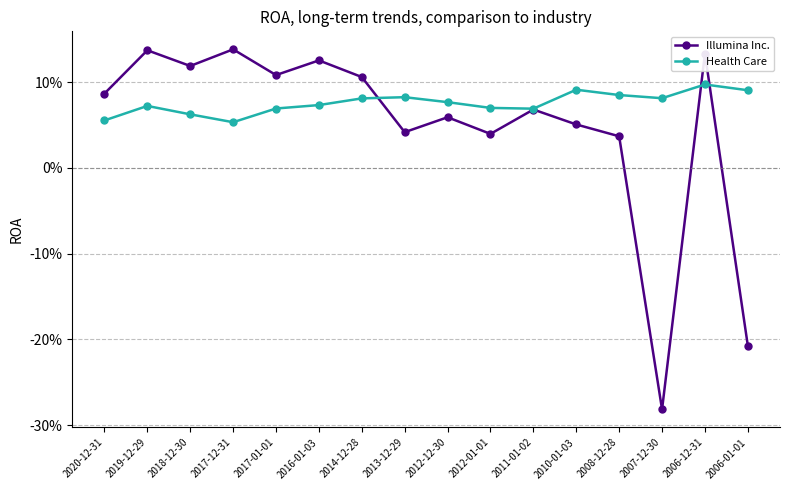

Between which two adjacent categories do Illumina Inc. and Health Care first intersect?

2014-12-28 and 2013-12-29